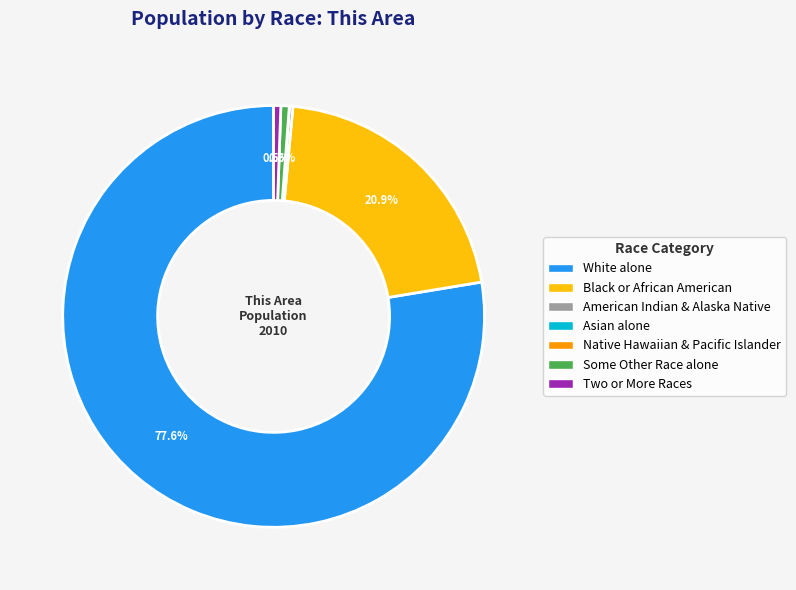

Combined, do Some Other Race alone and White alone account for over 50%?

Yes